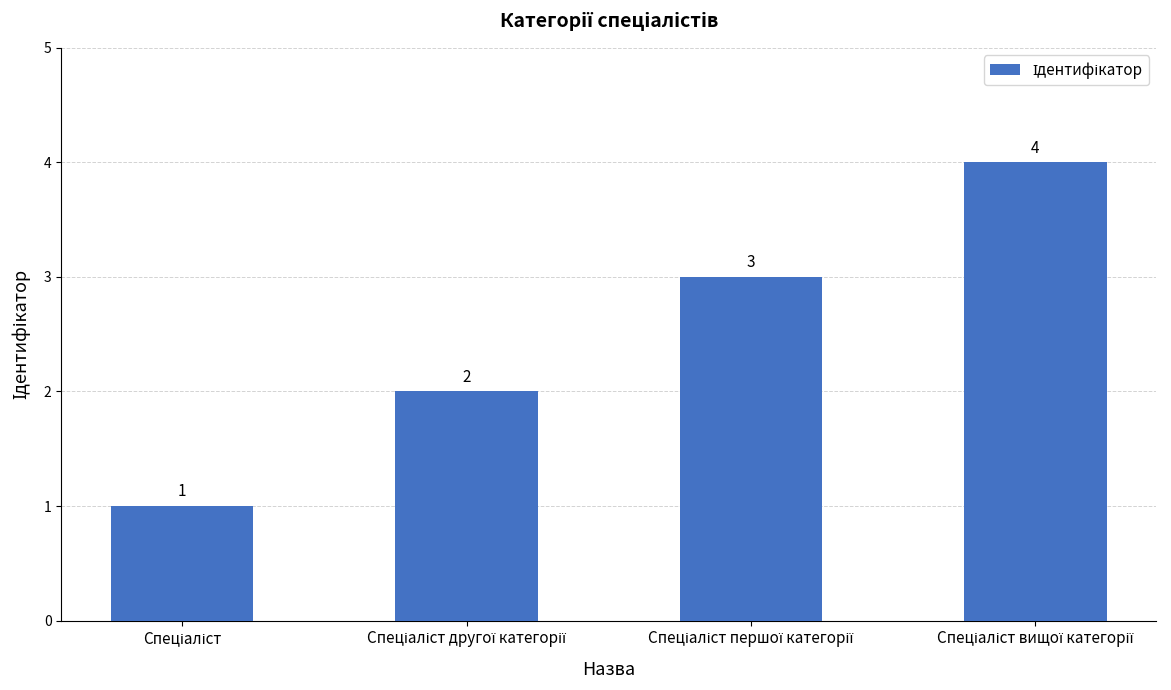

Count the values in the range 2 to 4.

3